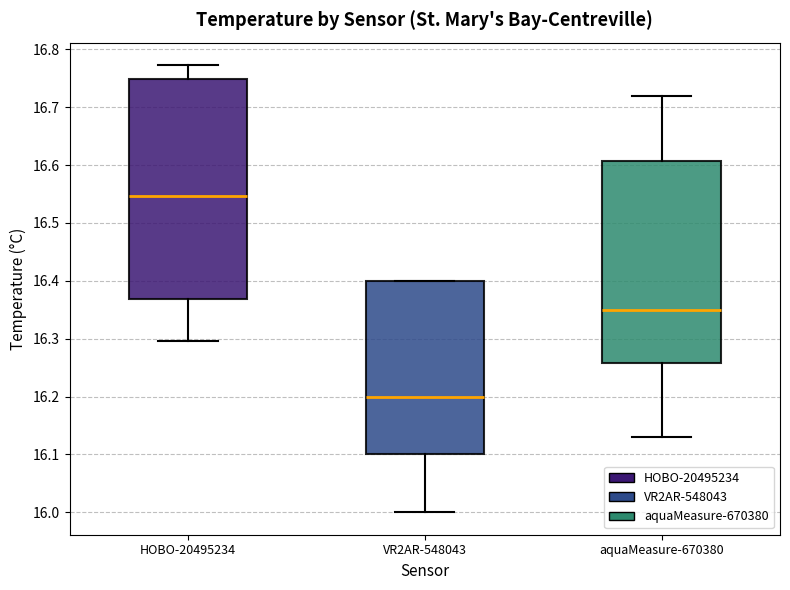

Where does the lower whisker of the box for HOBO-20495234 end on the y-axis? The values are not printed on the chart, so give them approximately, as read against the axis.

16.30